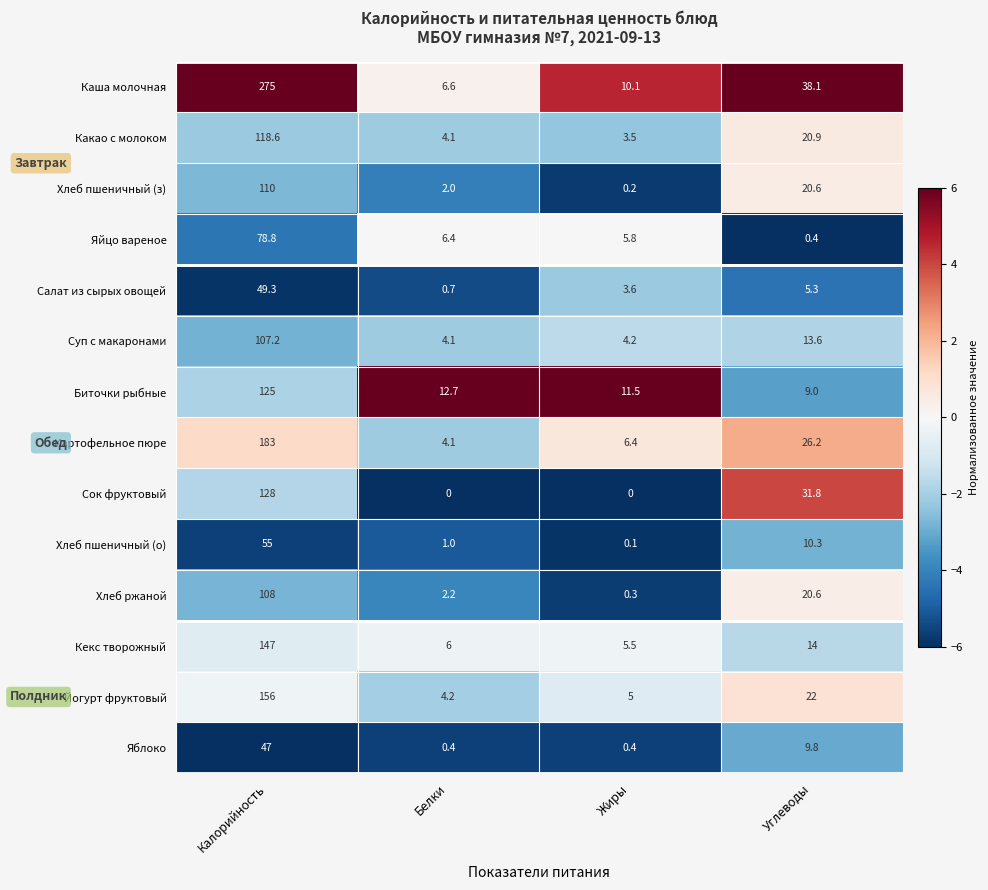

Rank the series by their maximum value, from lowest to highest.

Яблоко, Салат из сырых овощей, Хлеб пшеничный (о), Яйцо вареное, Суп с макаронами, Хлеб ржаной, Хлеб пшеничный (з), Какао с молоком, Биточки рыбные, Сок фруктовый, Кекс творожный, Йогурт фруктовый, Картофельное пюре, Каша молочная